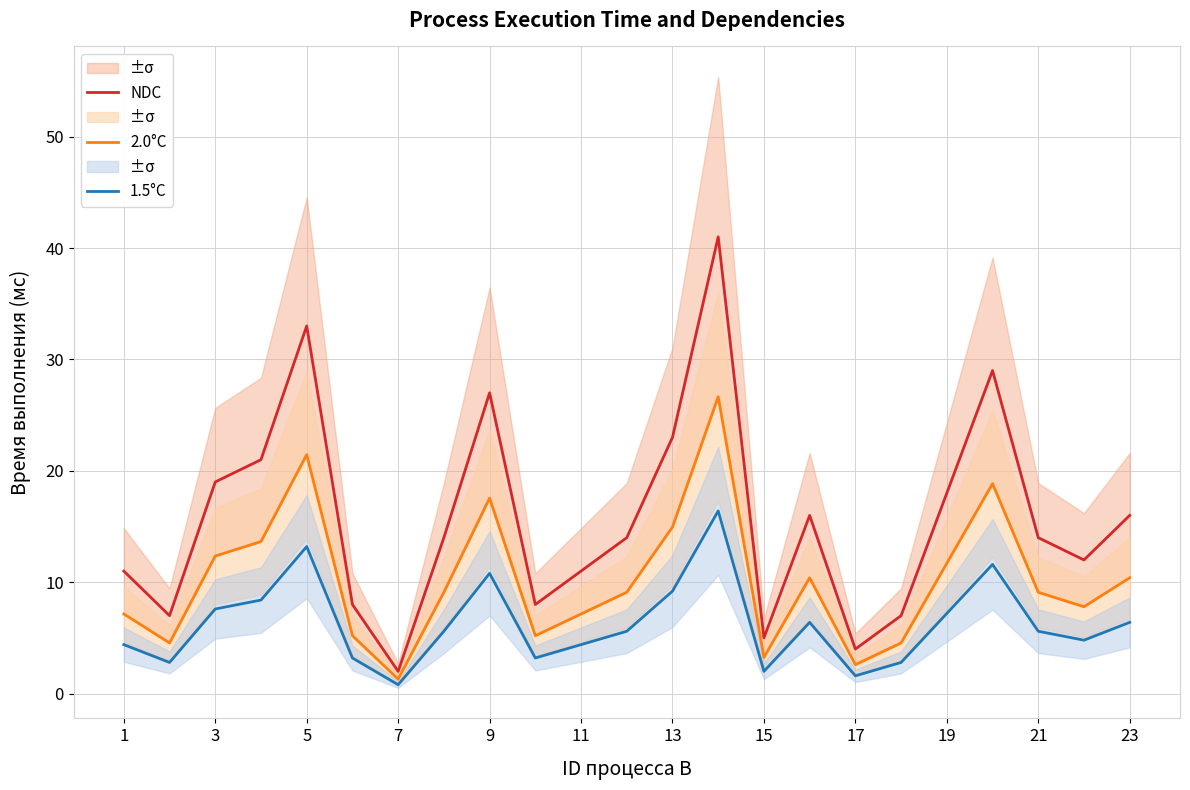

True or false: 1.5°C and NDC intersect in this chart.

False